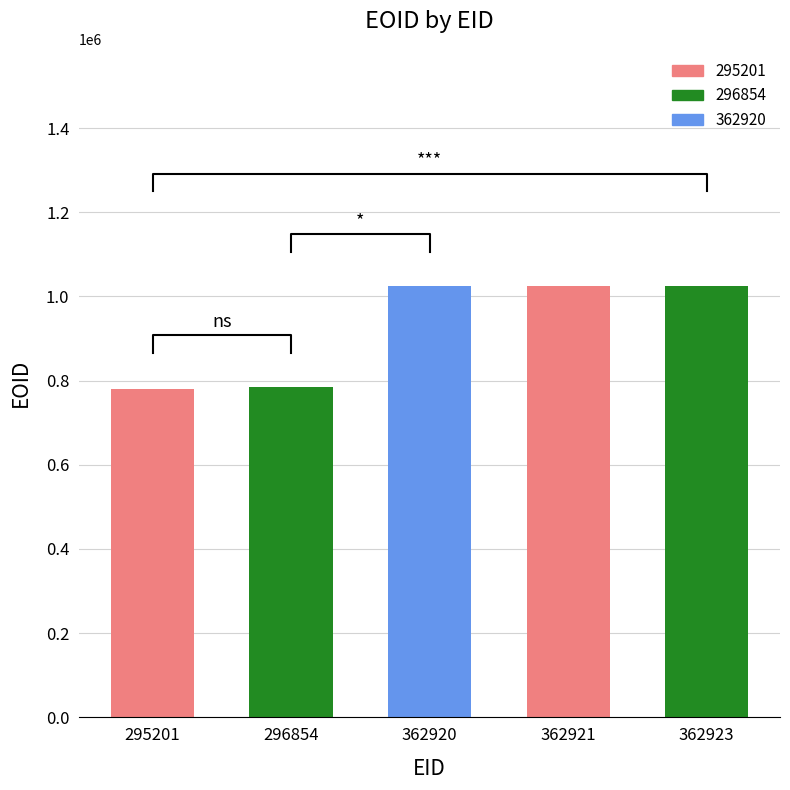

How many values exceed 1024547?

2